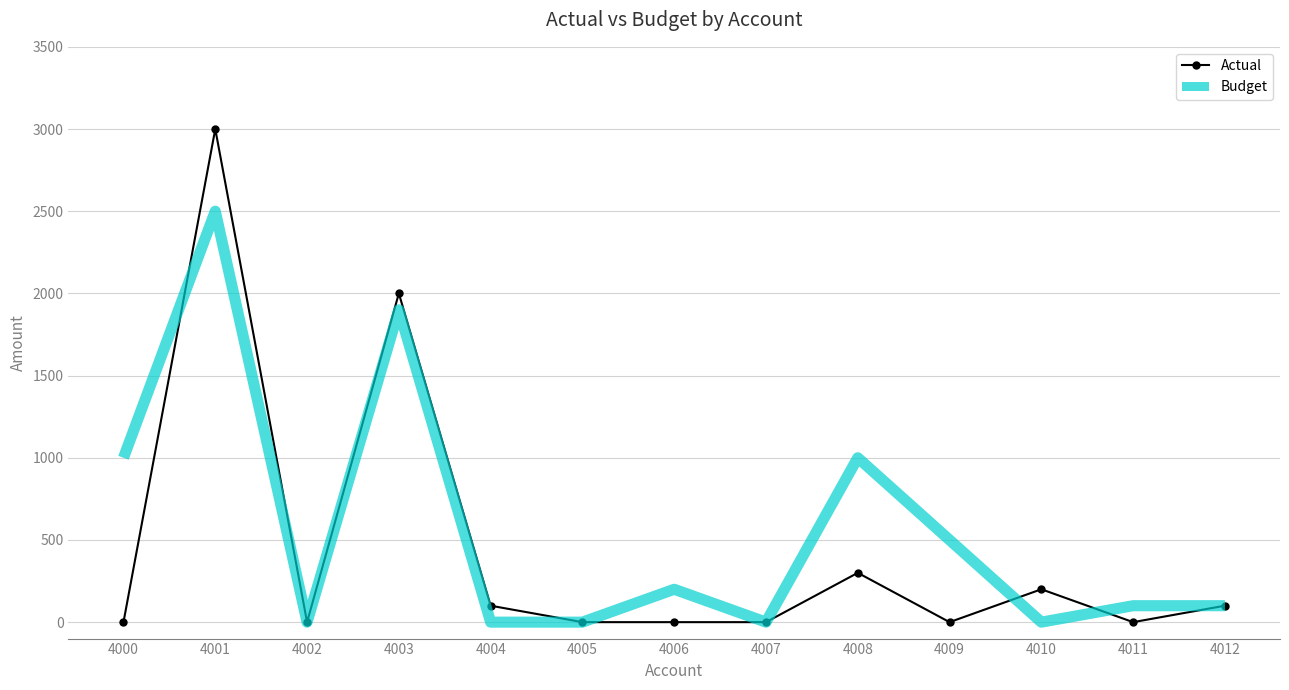

The value of Budget at 4009 is 682. True or false?

False